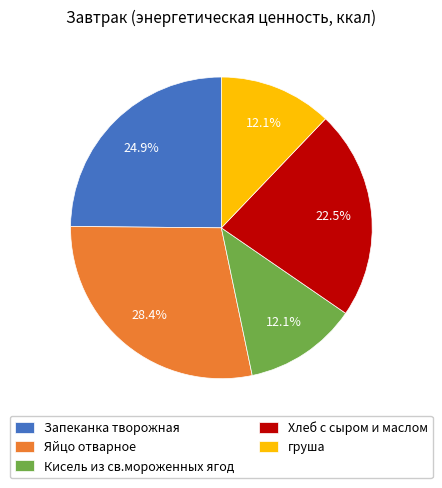

Combined, do Яйцо отварное and Запеканка творожная account for over 50%?

Yes